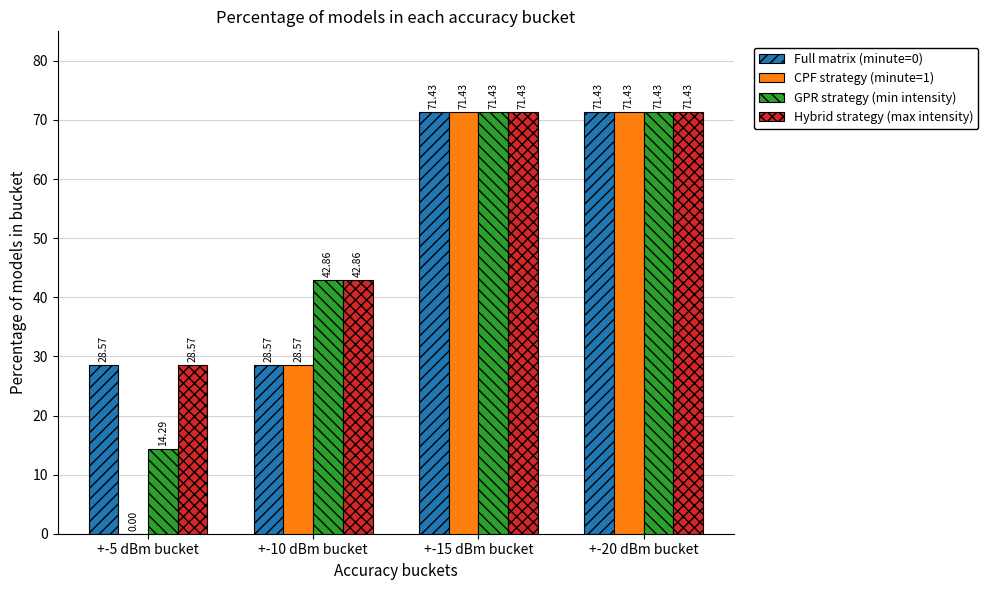

What is the sum of all Hybrid strategy (max intensity) values?

214.3